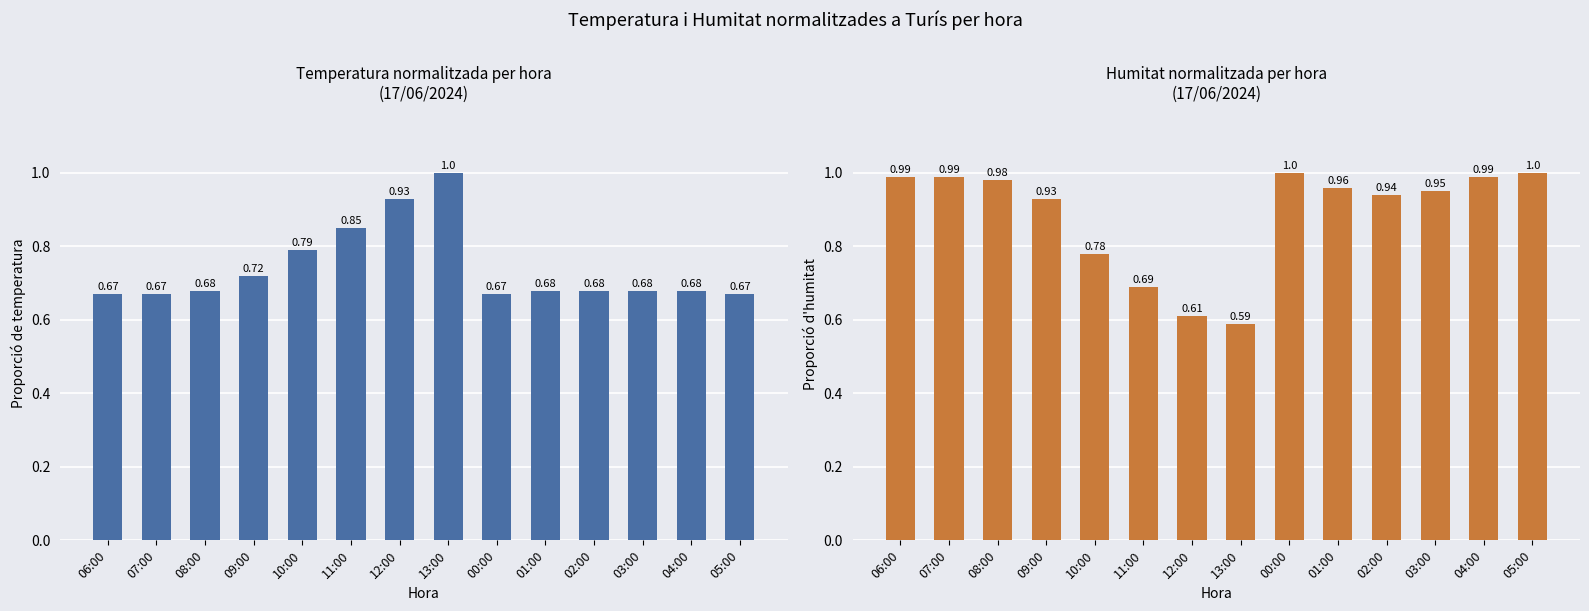

List the series in order of their overall mean, highest first.

Humitat (%), Temperatura (ºC)